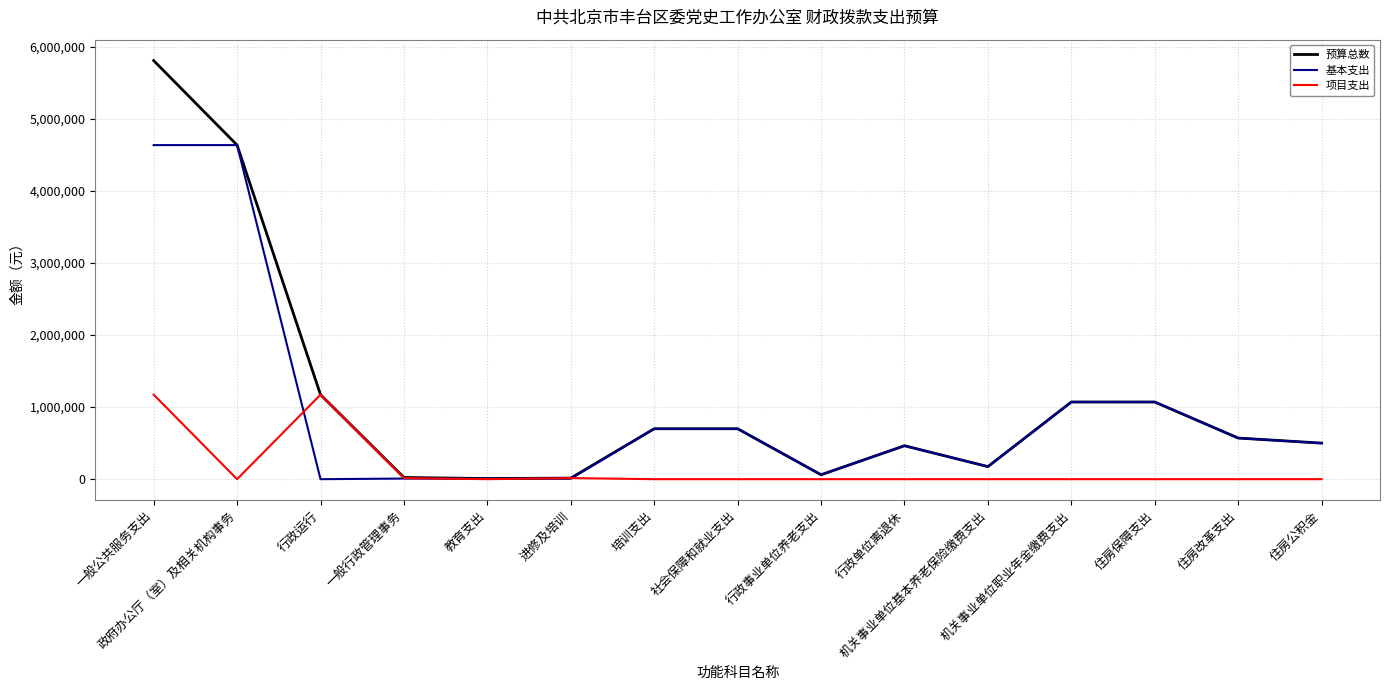

The 基本支出 series shows 1070324 at 住房保障支出. True or false?

True